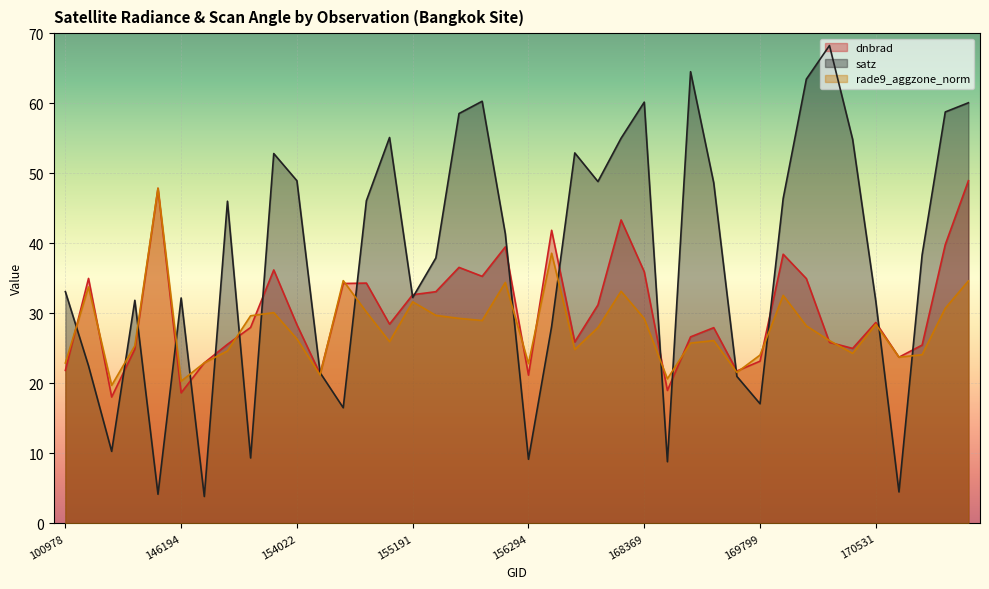

What is the difference between the highest and lowest values at 154406?

18.1